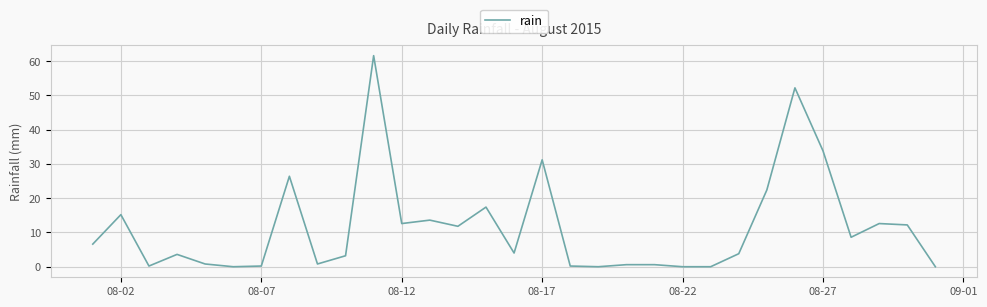

What is the greatest value displayed?

61.6